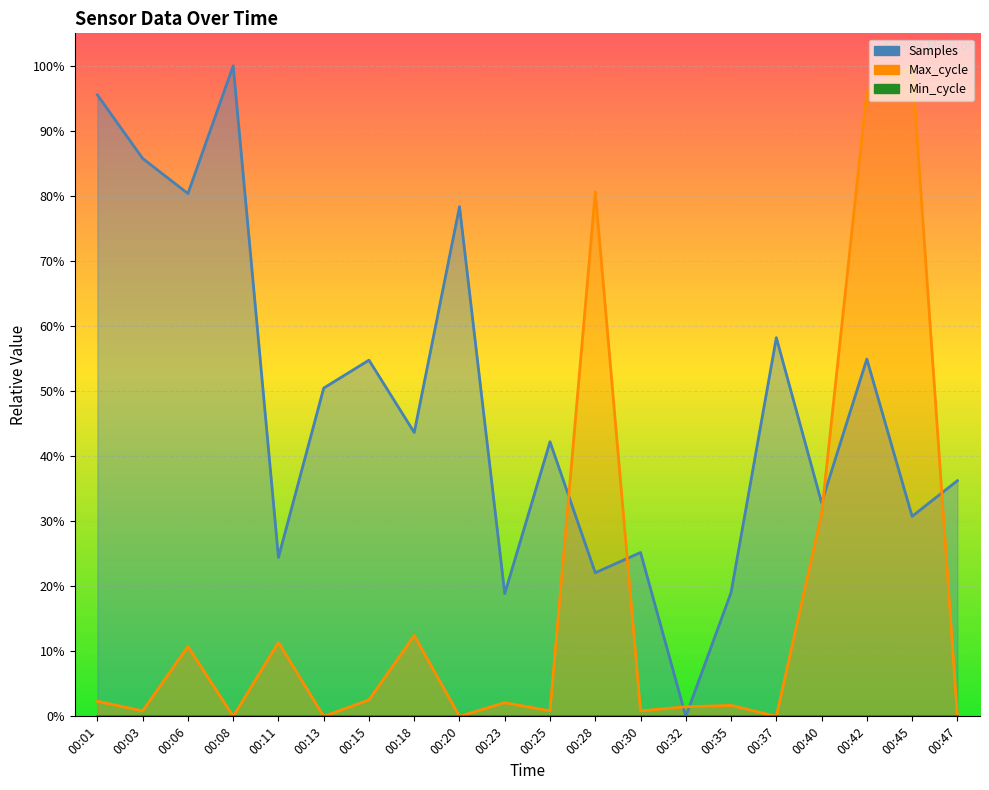

What is the difference between the highest and lowest values at 00:37?

58.2